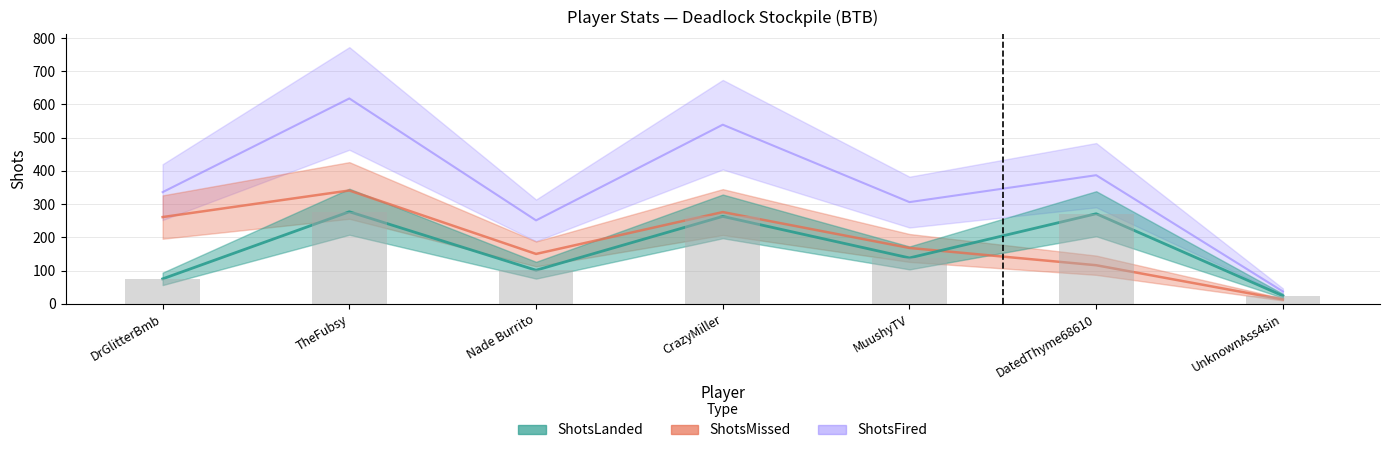

Rank the series at UnknownAss4sin from highest to lowest value.

ShotsFired, ShotsLanded, ShotsMissed